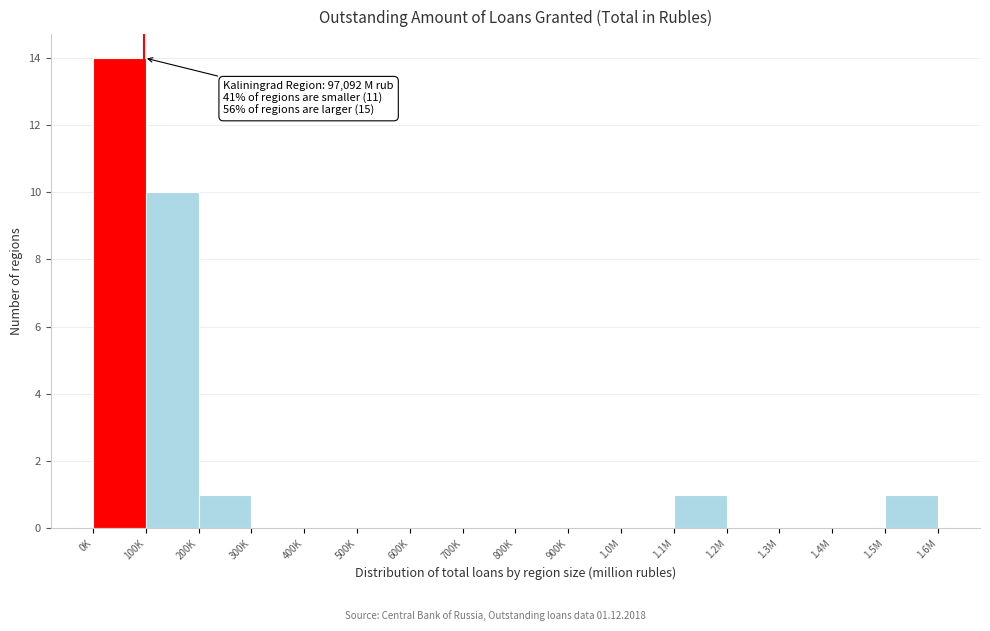

Reading left to right, list all the values displayed in this chart.

0K=14	100K=10	200K=1	300K=0	400K=0	500K=0	600K=0	700K=0	800K=0	900K=0	1.0M=0	1.1M=1	1.2M=0	1.3M=0	1.4M=0	1.5M=1